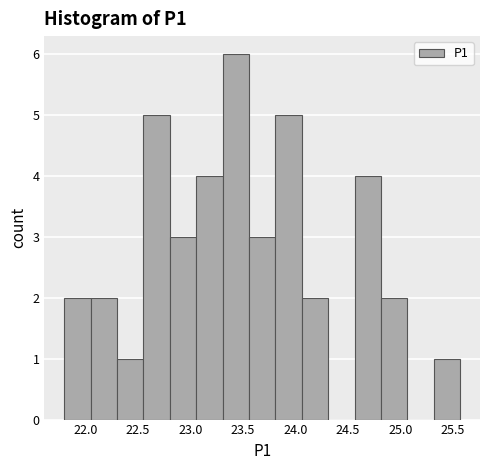

How tall is the bar that spans 23.05 to 23.30 on the x-axis? Neither the bar edges nor the heights are printed on the chart, so give them approximately, as read against the axes.

4